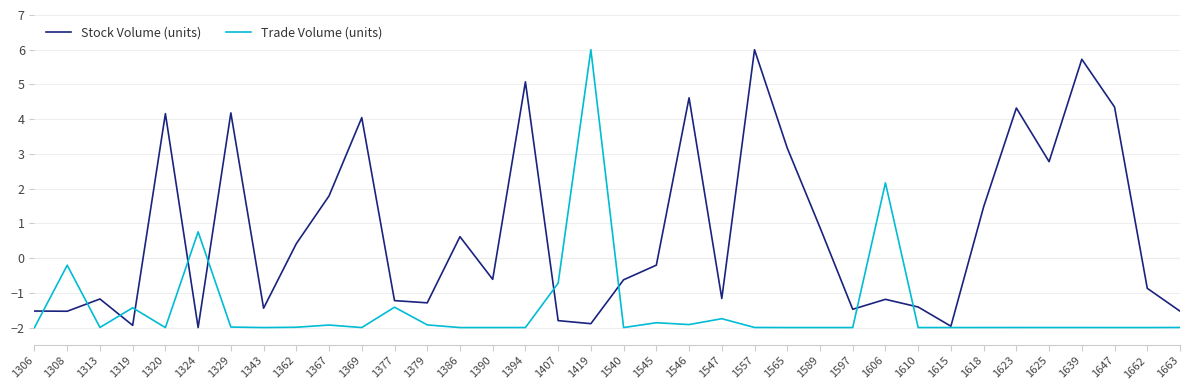

Which series changed the most between 1320 and 1639?

Stock Volume (units)